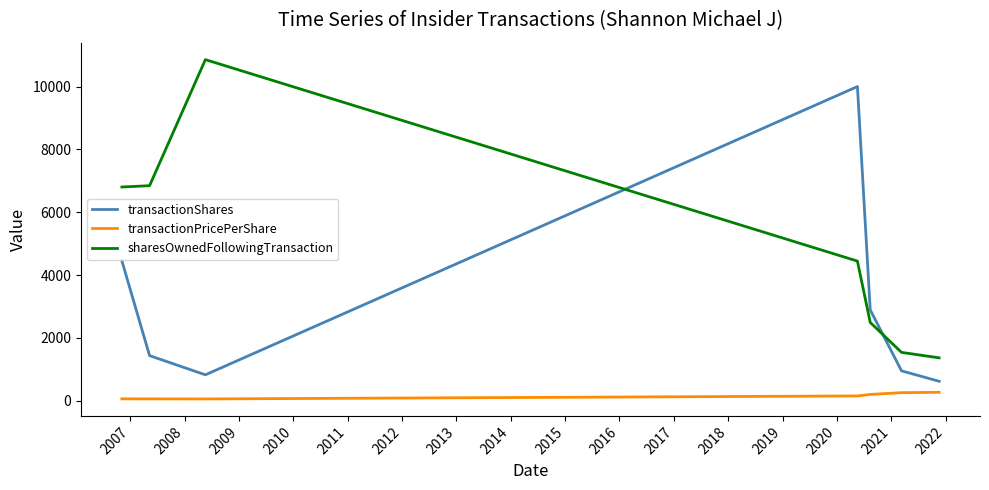

Rank the series by their average value, from lowest to highest.

transactionPricePerShare, transactionShares, sharesOwnedFollowingTransaction